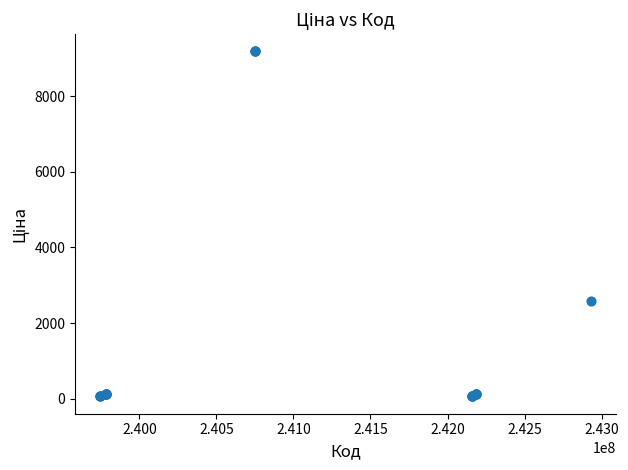

What Y value in the scatter plot is closest to 4620?

2572.0